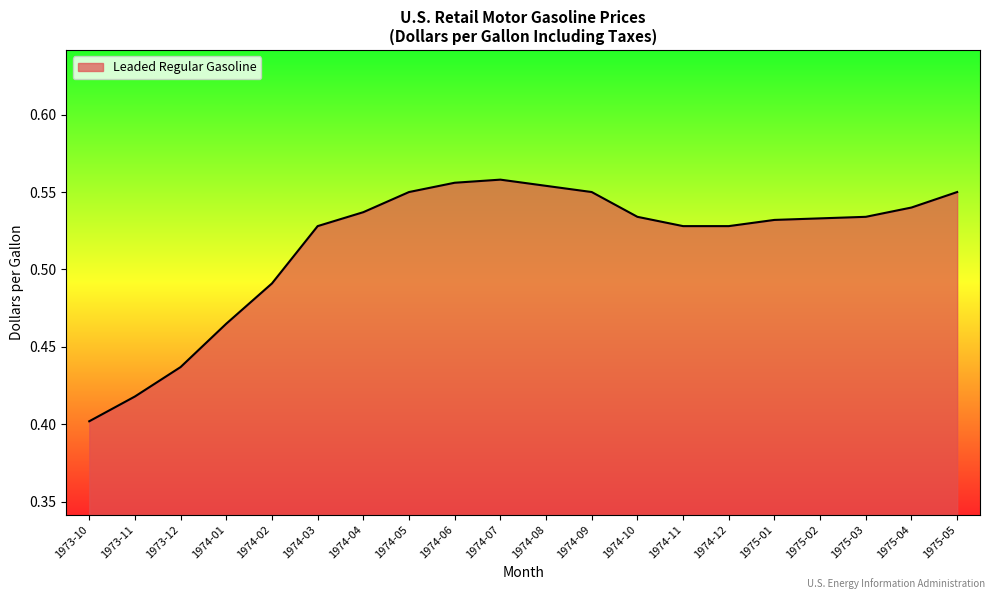

Count the values in the range 0 to 1.

20